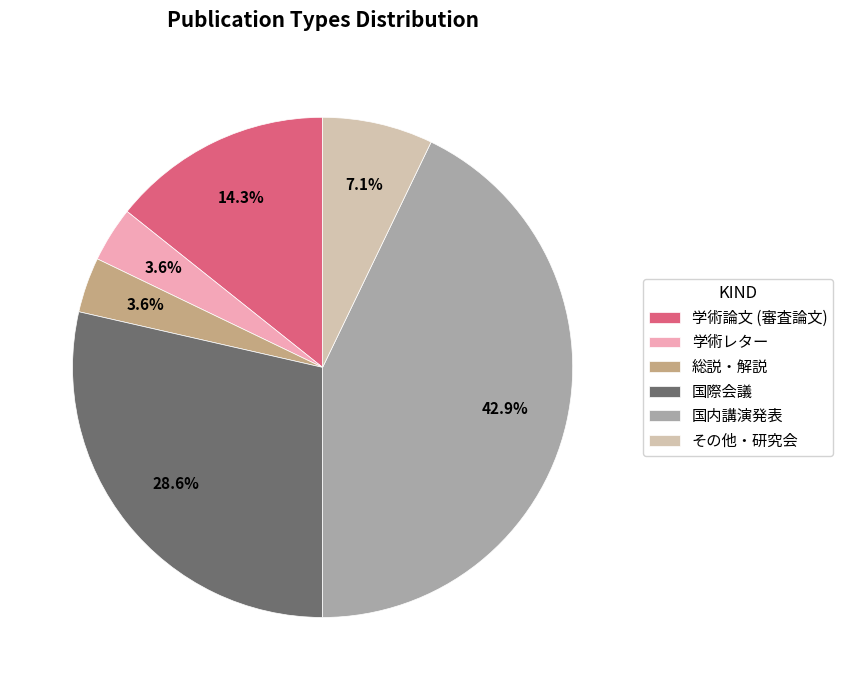

Is there a majority slice in this chart?

No